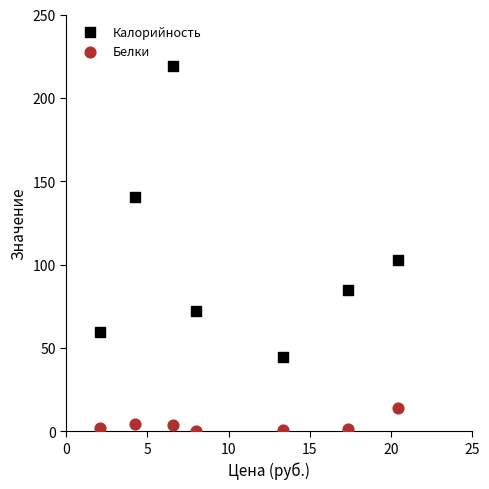

What is the X range (max minus min) for the scatter plot?

18.3